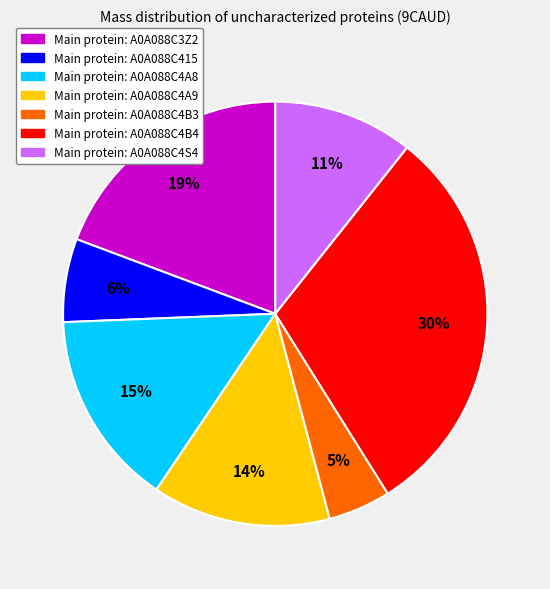

Is there any slice that represents more than half of the pie?

No